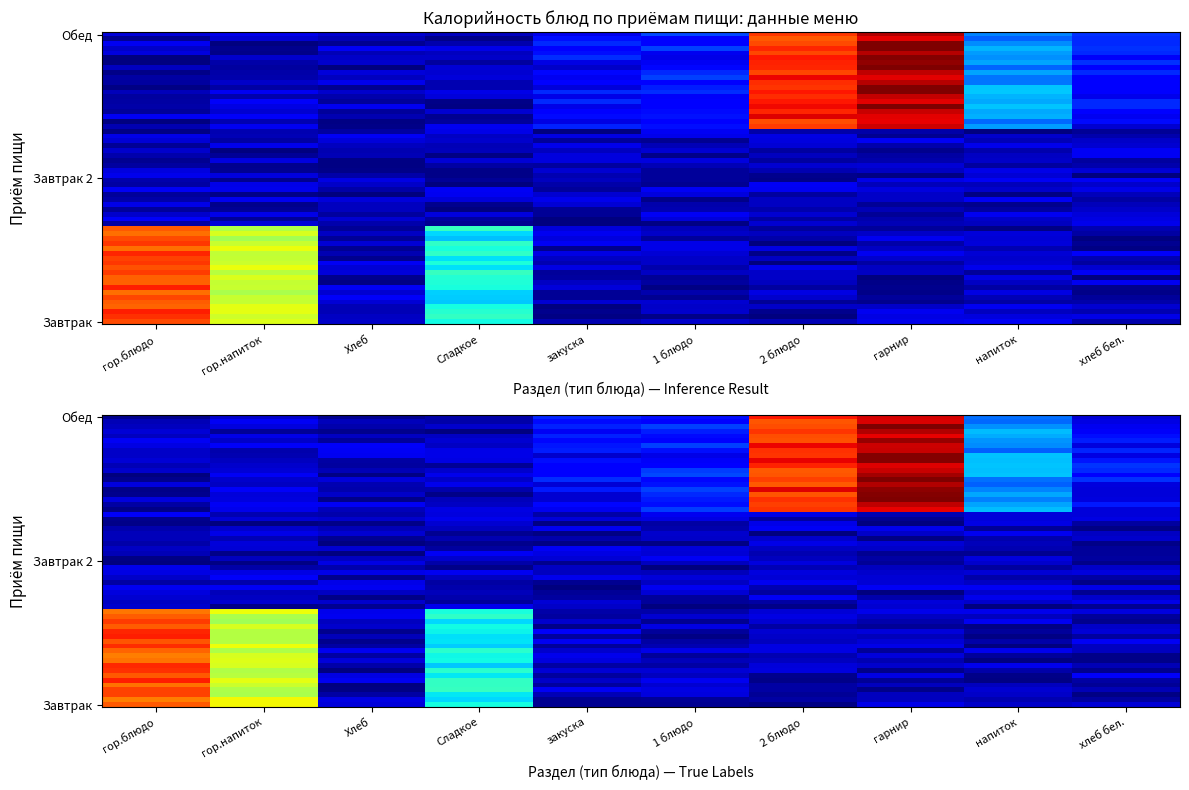

What is the maximum value for Завтрак?

235.0